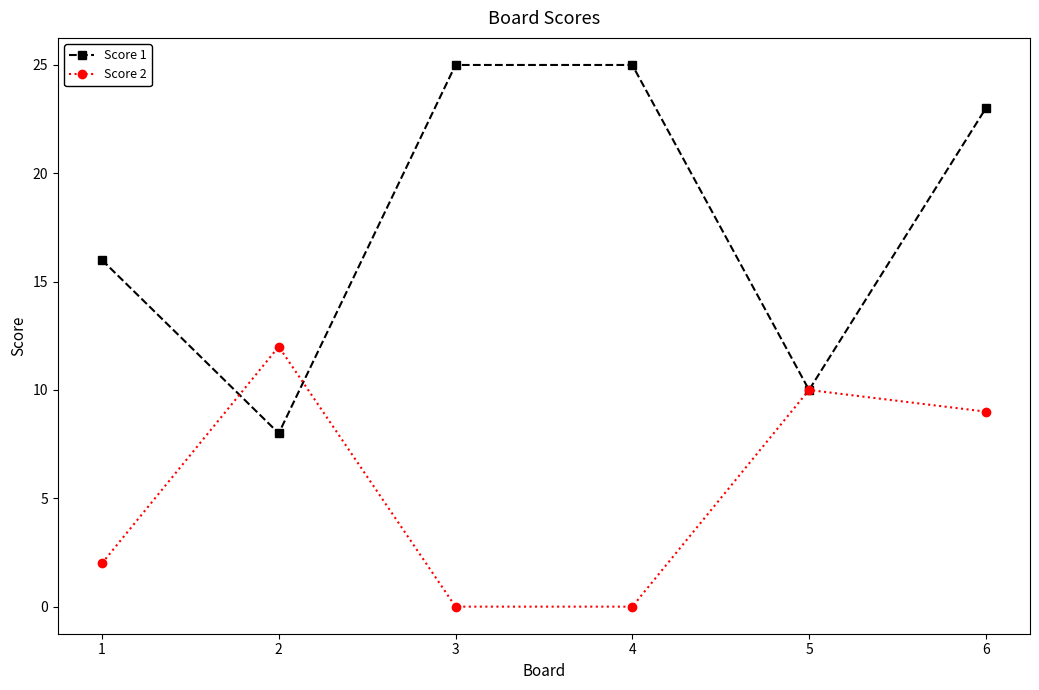

What is the minimum value for Score 1?

8